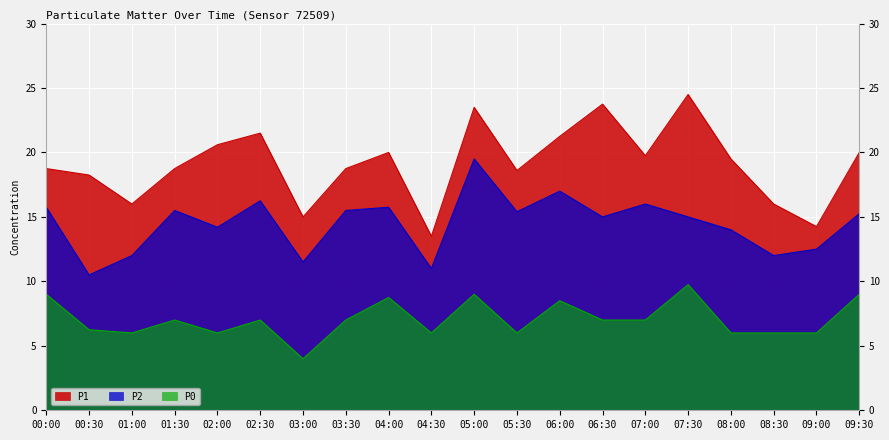

How many lines are shown in the chart?

3